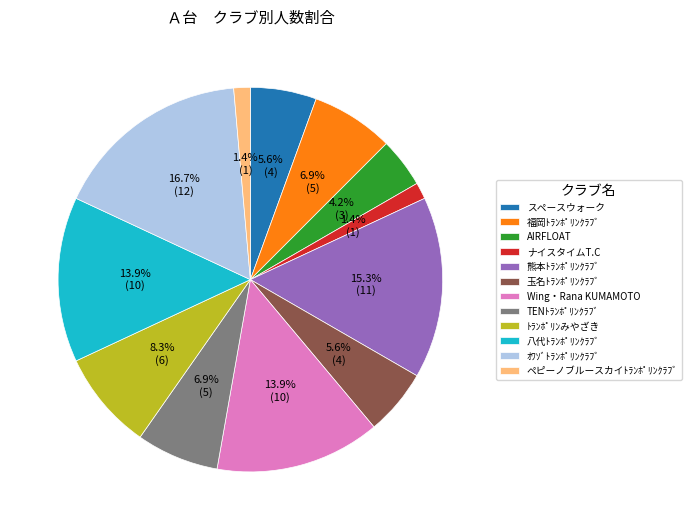

True or false: 福岡ﾄﾗﾝﾎﾟﾘﾝｸﾗﾌﾞ accounts for 17% of the total.

False